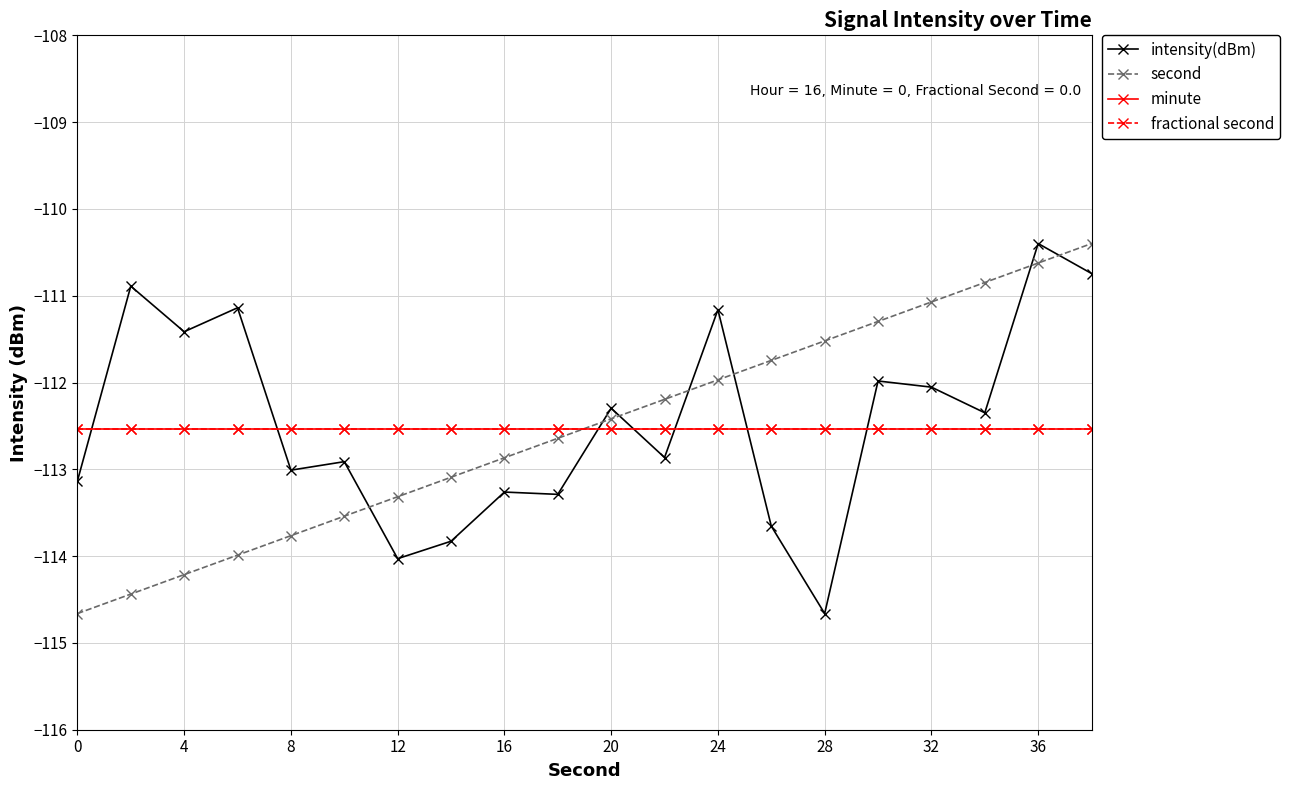

Does the chart have visible grid lines?

Yes